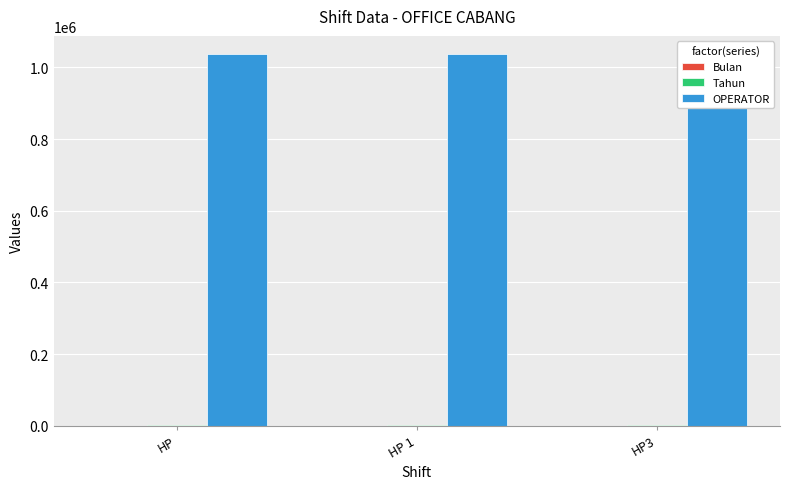

Reading left to right, list all the values displayed in this chart.

Bulan: 8	8	8
Tahun: 2025	2025	2025
OPERATOR: 1036243	1036243	1036243